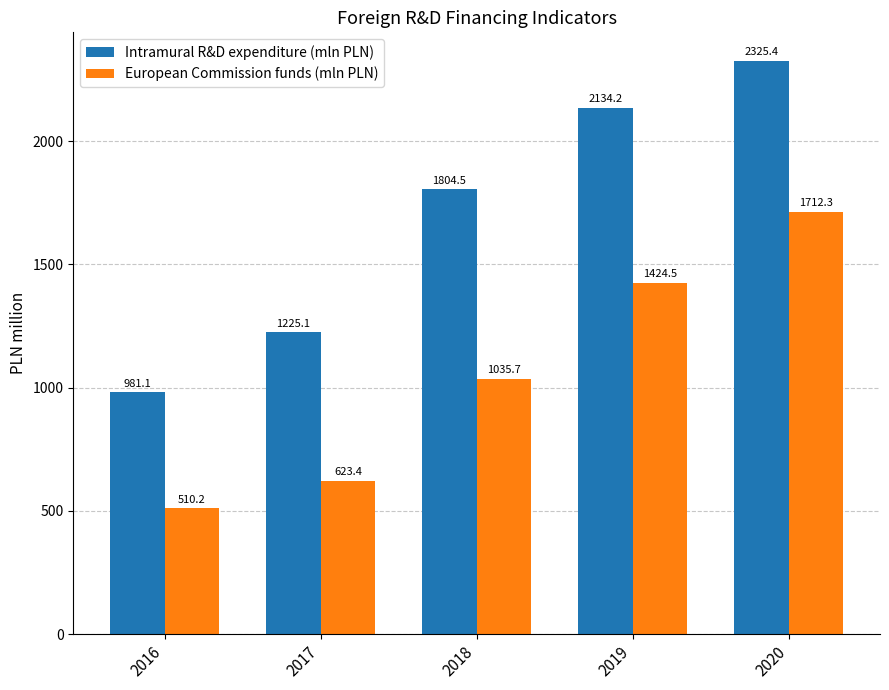

At which label is European Commission funds (mln PLN) closest to 1111?

2018